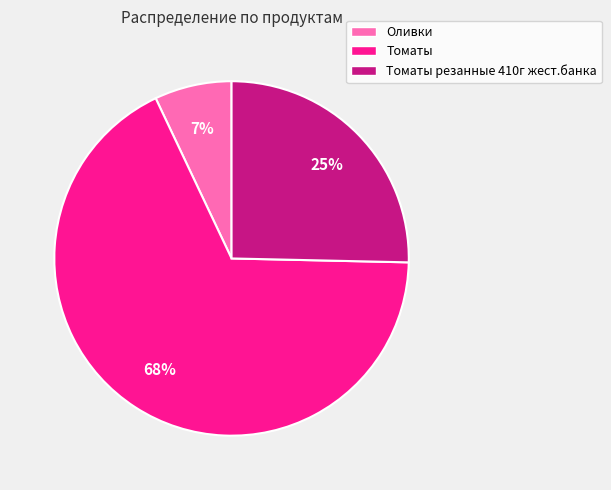

Is Томаты the majority of the pie?

Yes